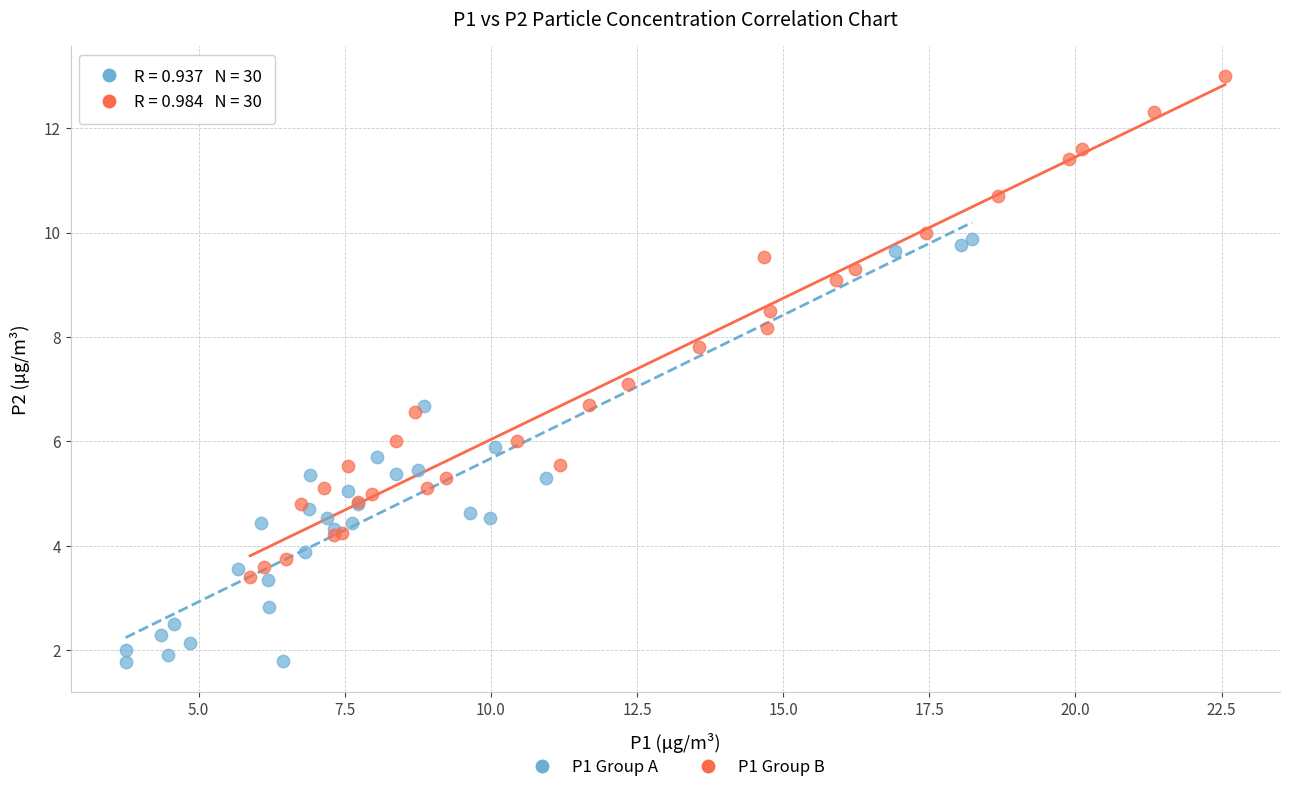

Which series has the widest spread of Y values?

P1 Group B